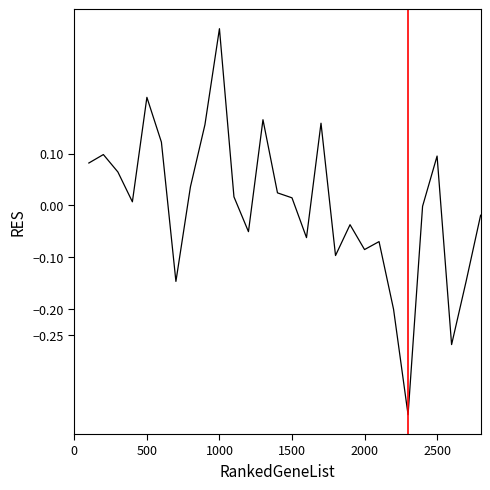

What is the smallest value displayed?

-0.4